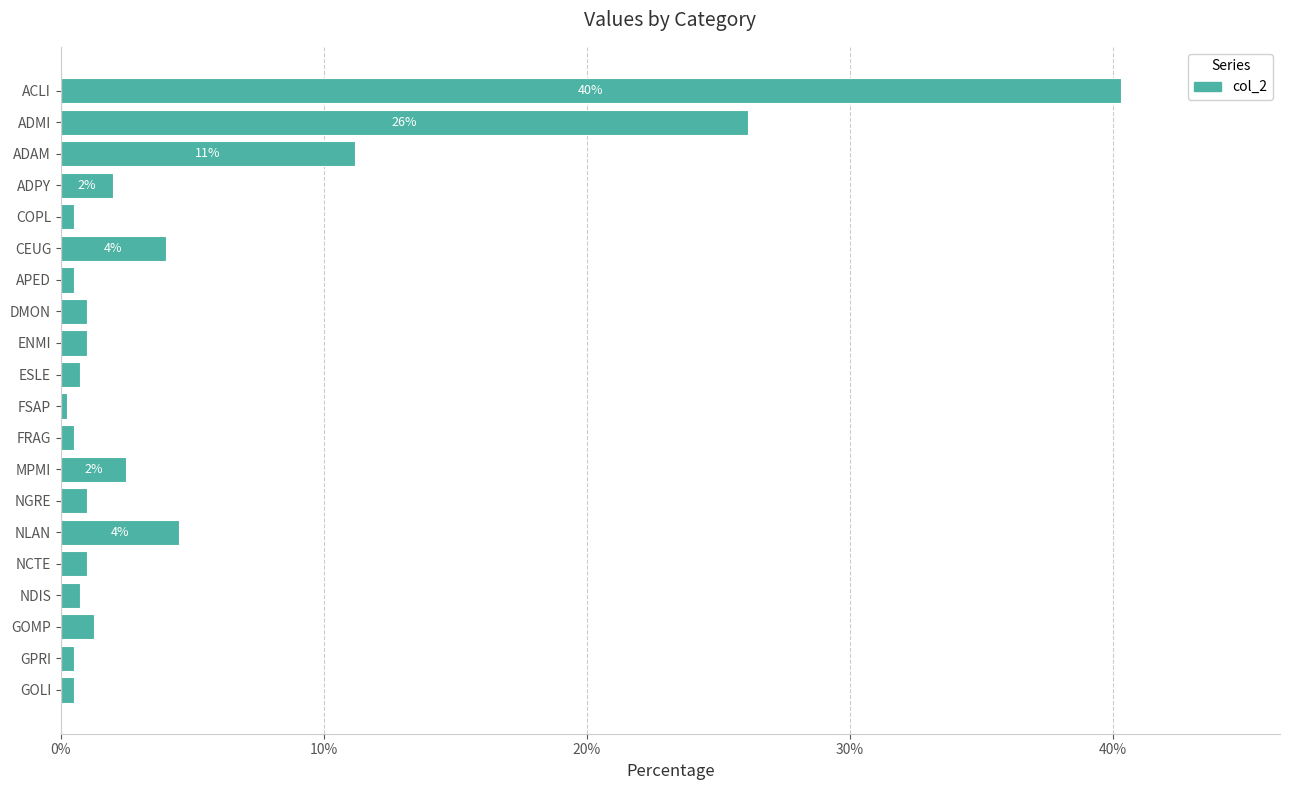

True or false: the data shows 4.5 at NLAN.

True